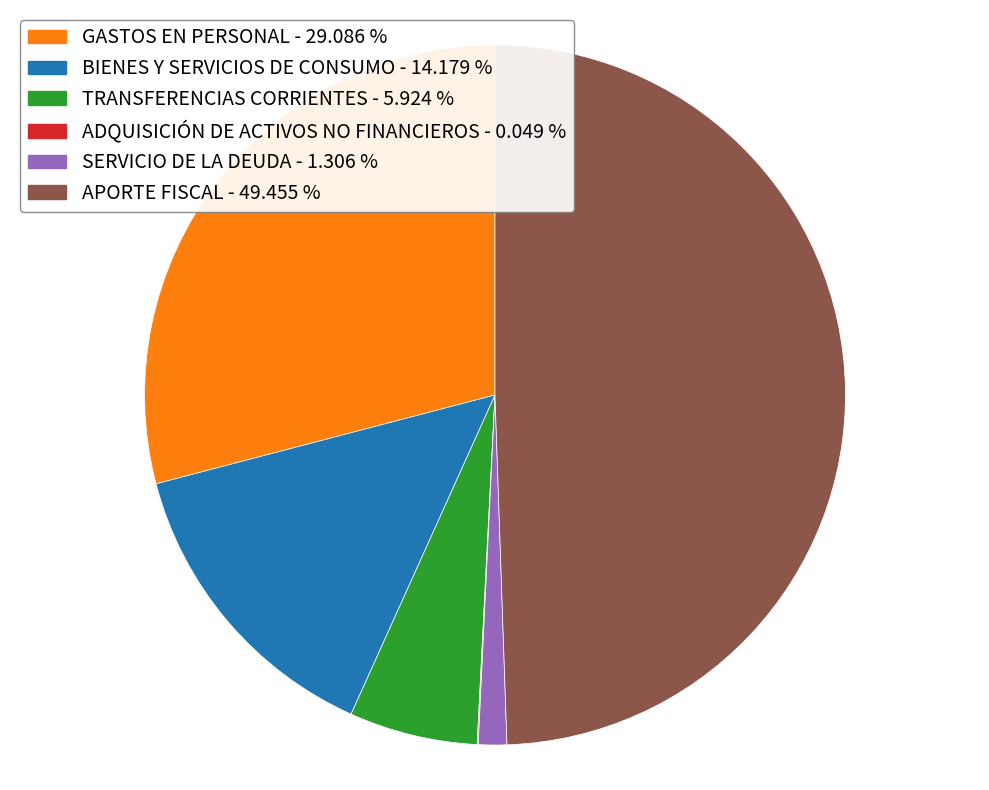

True or false: APORTE FISCAL accounts for 38% of the total.

False